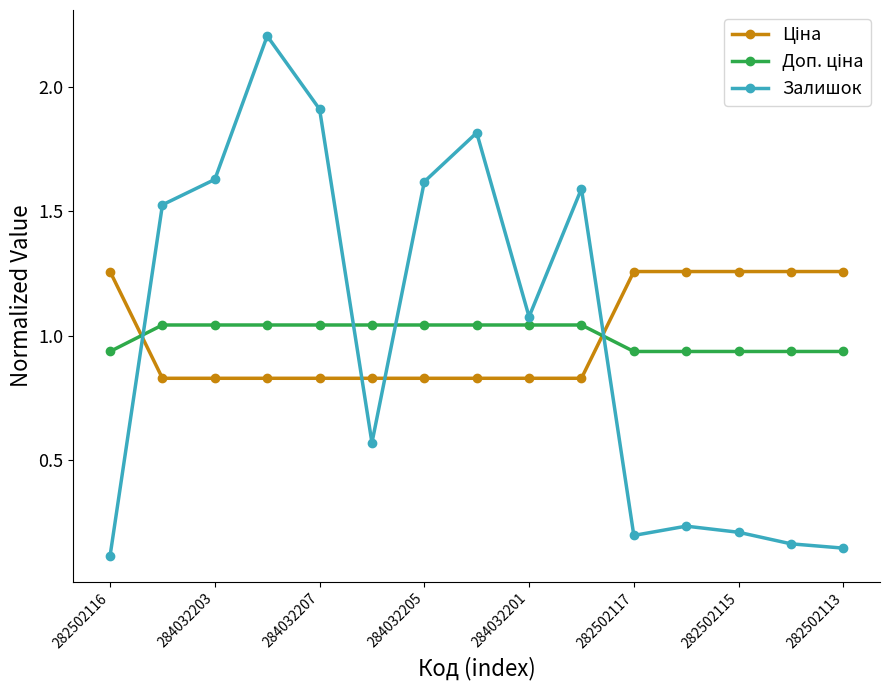

Does the chart display data point markers on the line(s)?

Yes